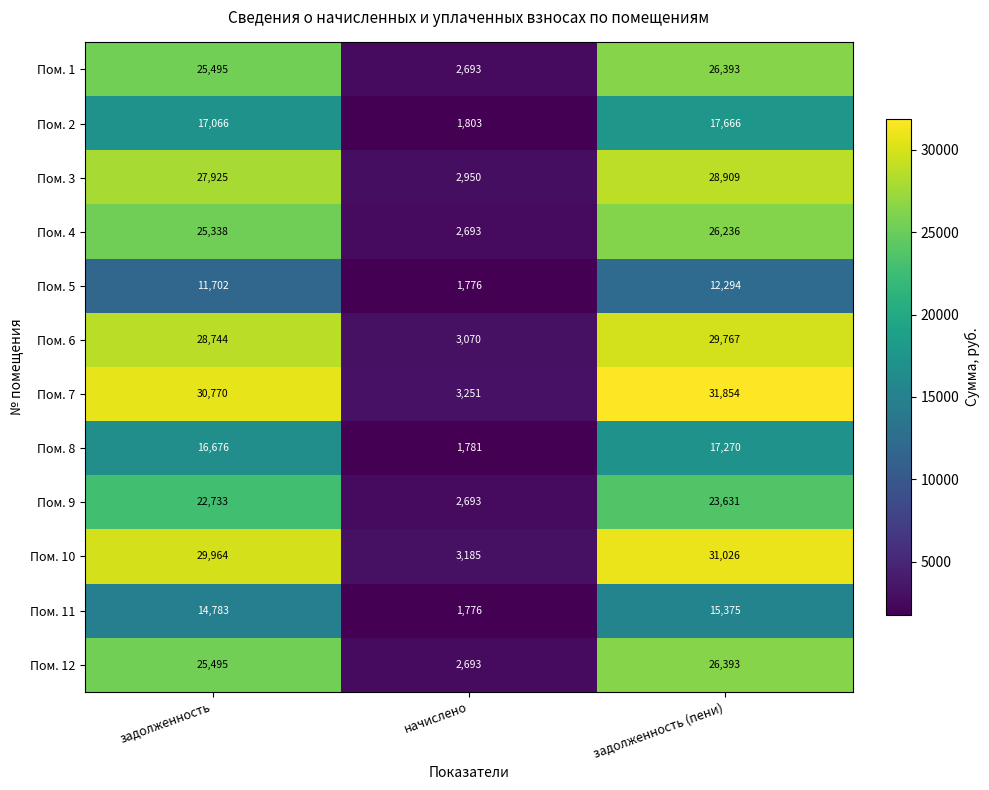

Between задолженность and начислено, which series saw the biggest shift?

Пом. 7